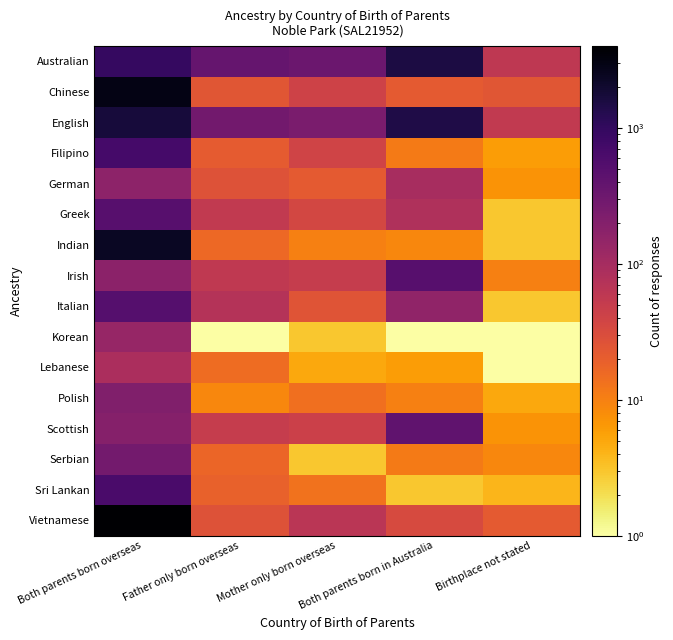

What is the total value across all series at Father only born overseas?

1056.1